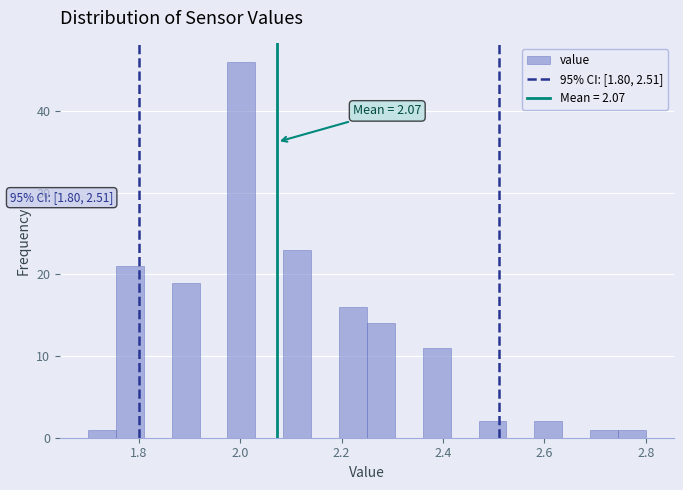

Around what value on the x-axis is the tallest bar? Give the approximate position of its centre, as read against the axis.

2.00